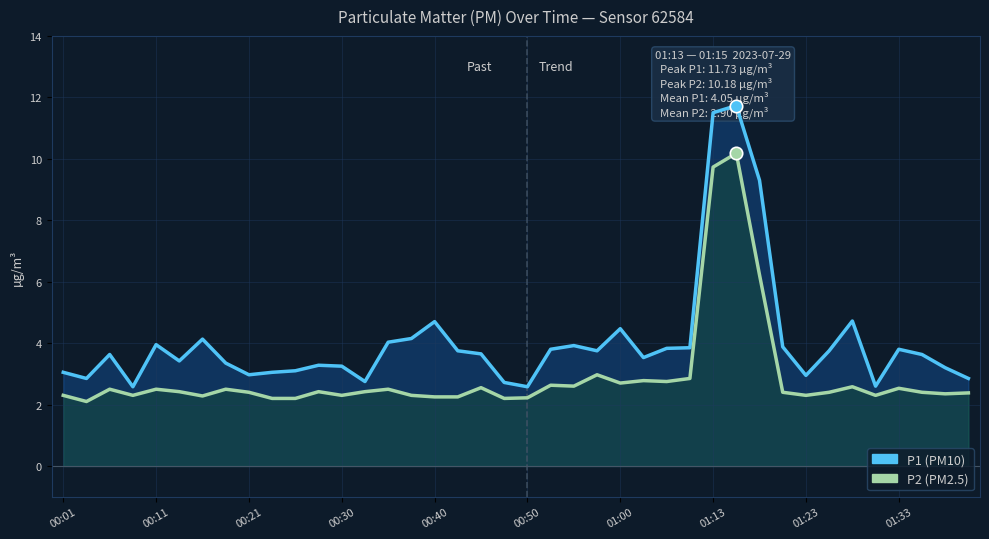

Which series has the largest total across all categories?

P1